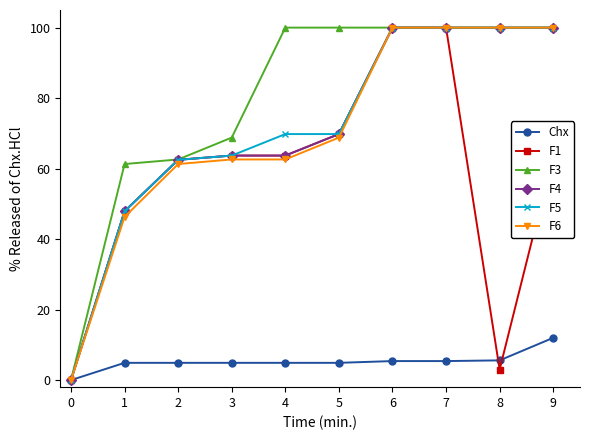

What is the sum of all F4 values?

707.6